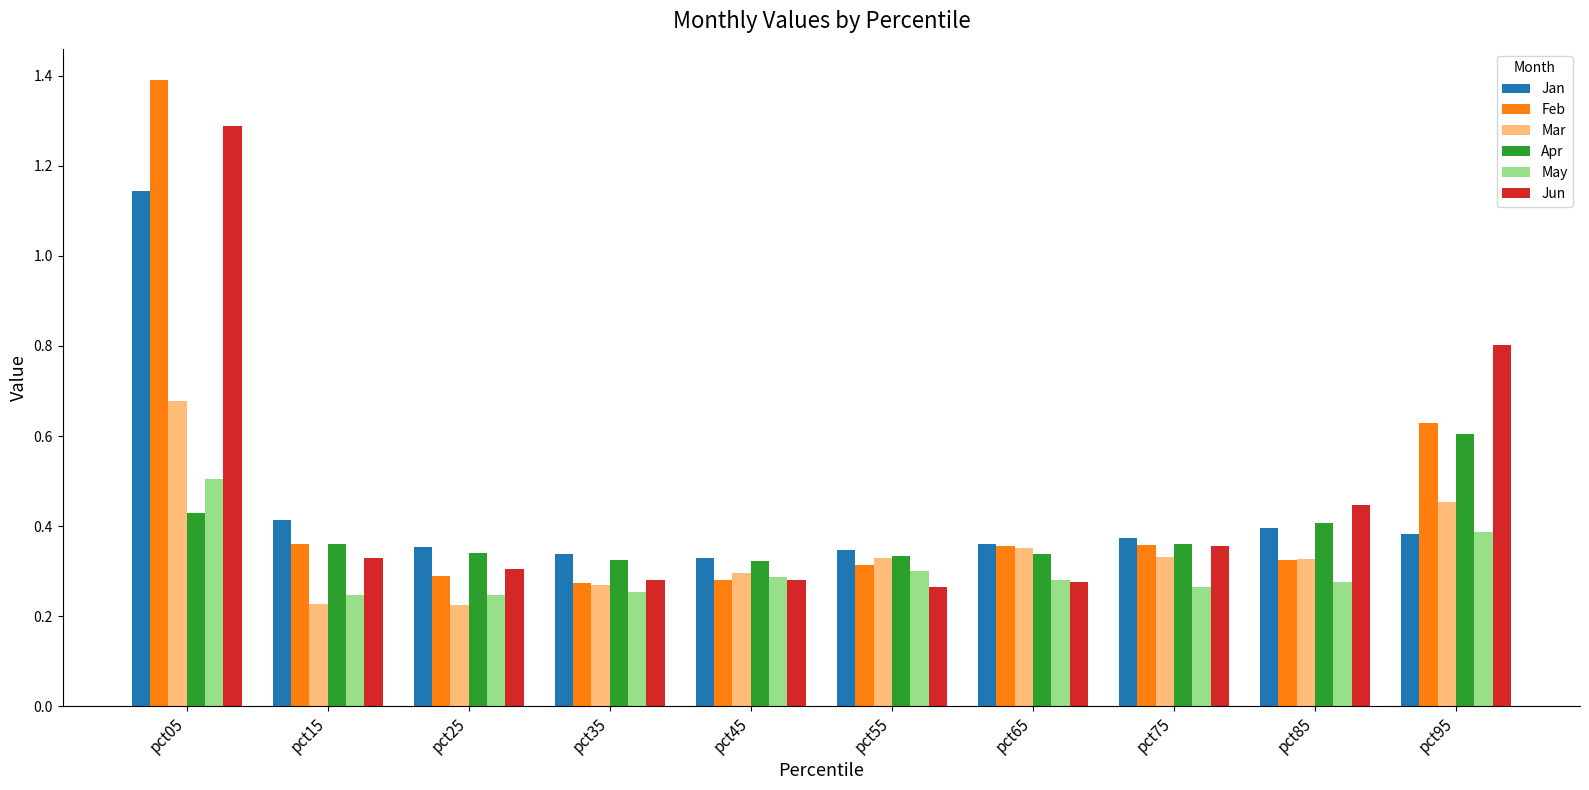

Count the Feb values in the range 0 to 1.

9